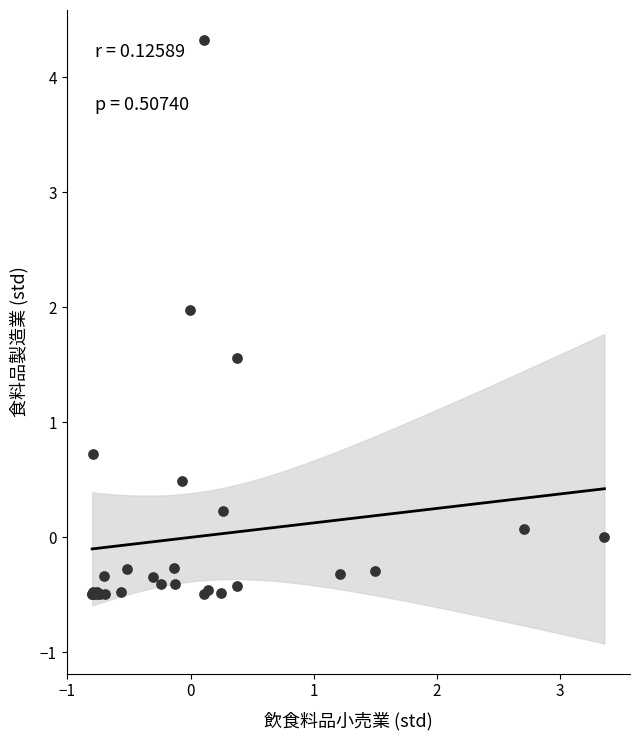

What Y value in the scatter plot is closest to 1?

0.7